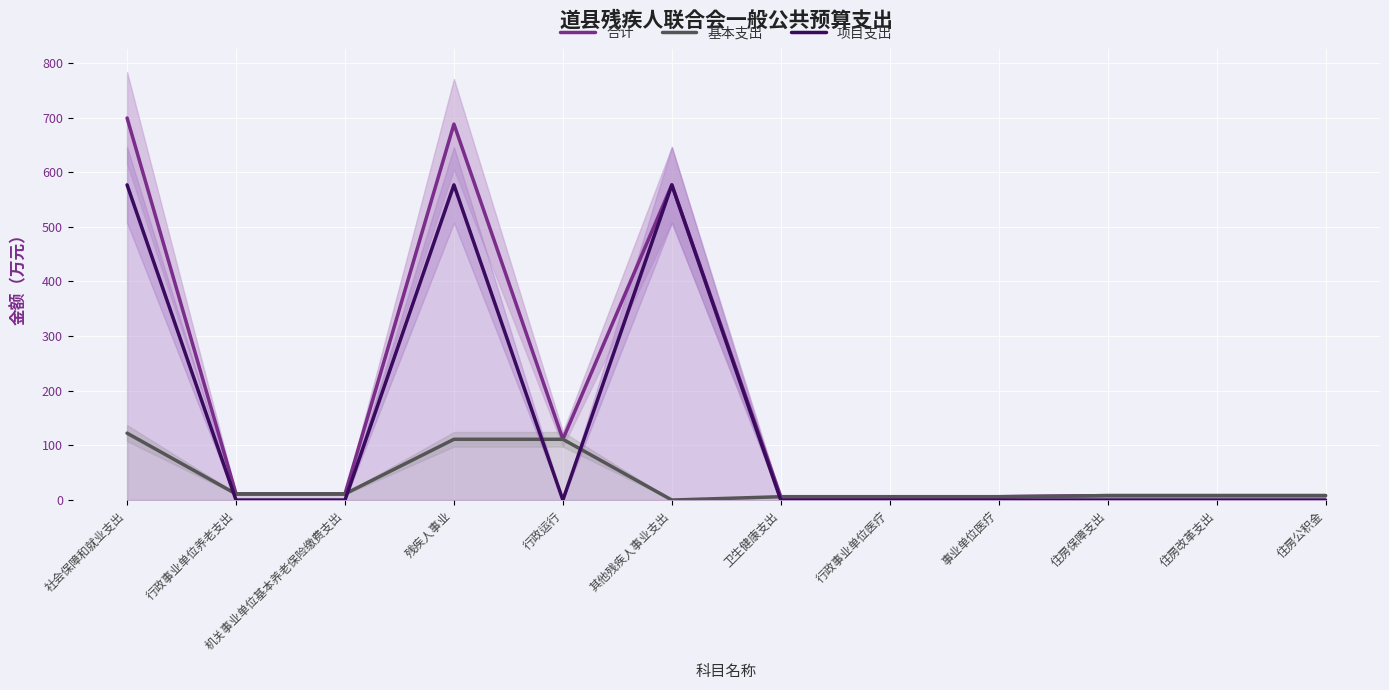

Is the value of 基本支出 at 残疾人事业 greater than the value of 合计 at 住房保障支出?

Yes